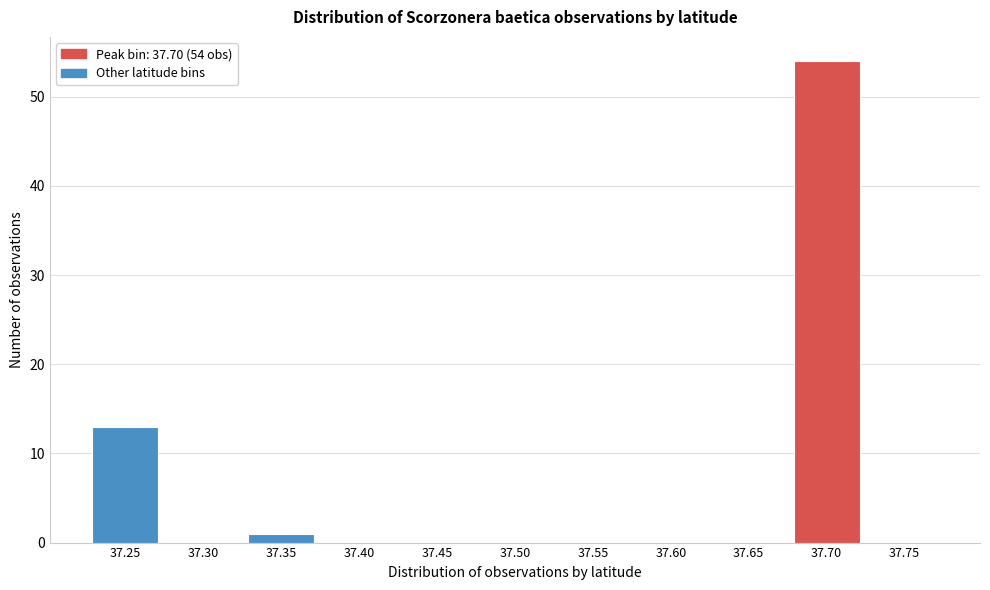

Reading left to right, transcribe all the data shown in this chart.

37.25=13	37.30=0	37.35=1	37.40=0	37.45=0	37.50=0	37.55=0	37.60=0	37.65=0	37.70=54	37.75=0